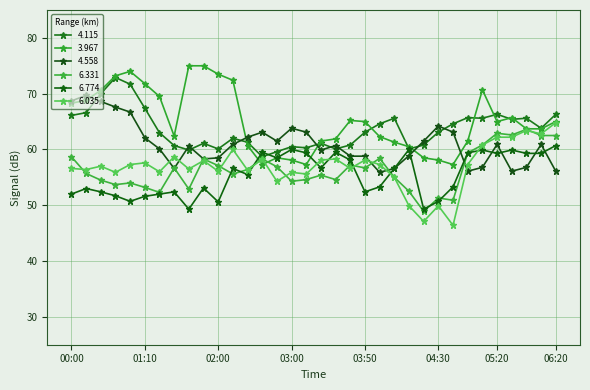

What is the difference between the maximum and second lowest values in the 6.035 series?

17.7